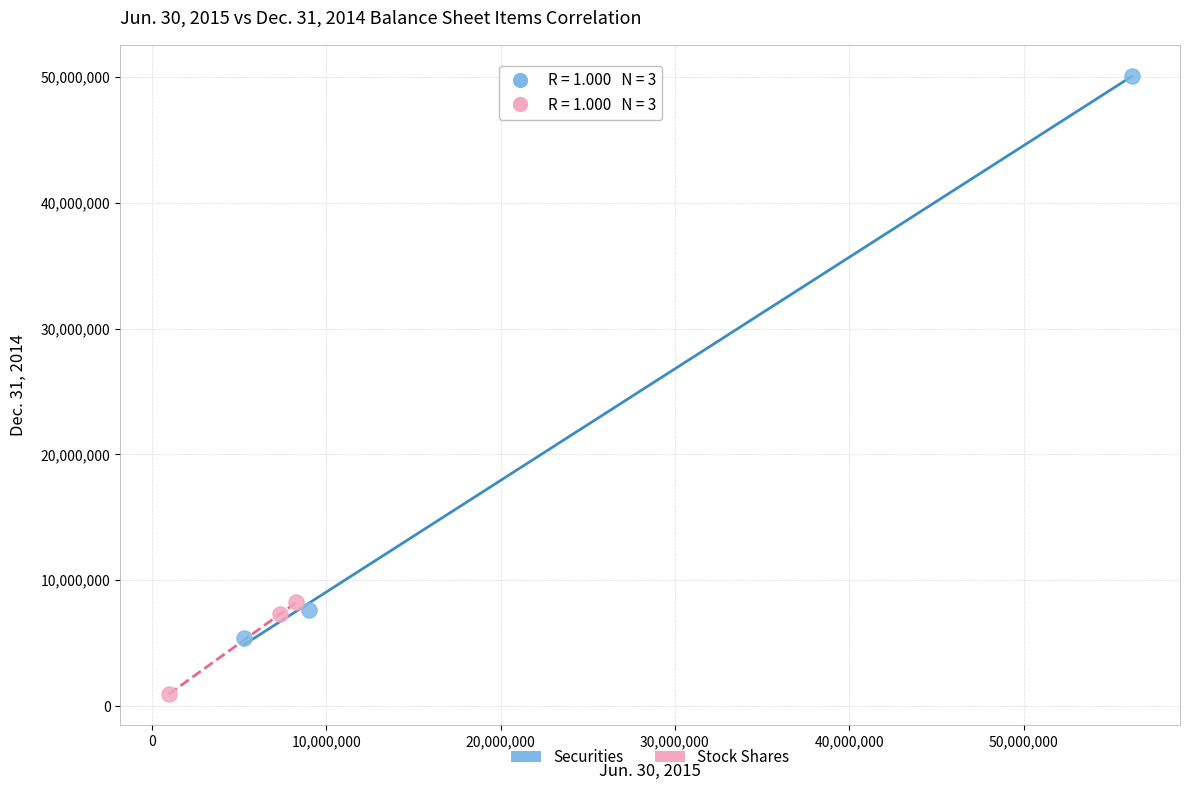

Which series contains the highest Y value?

Securities